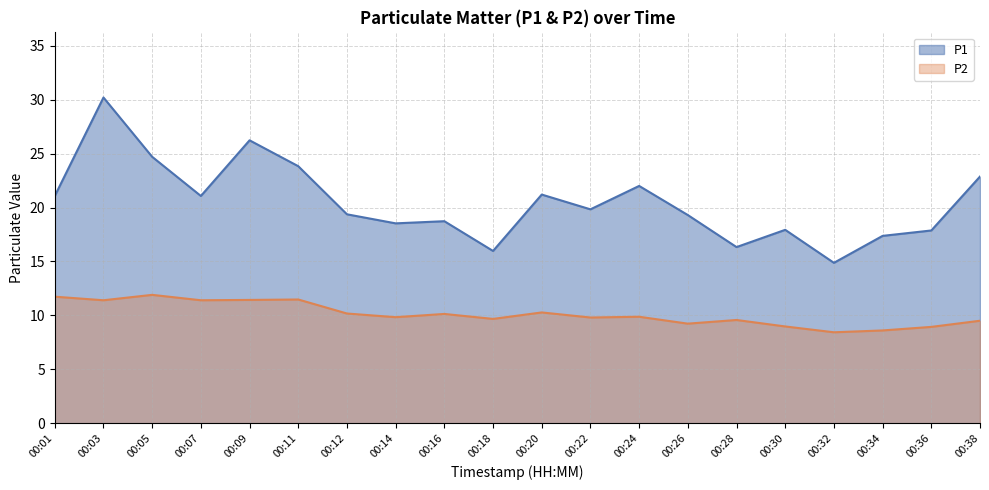

True or false: P1 has more than 0 points higher than both neighbors.

True